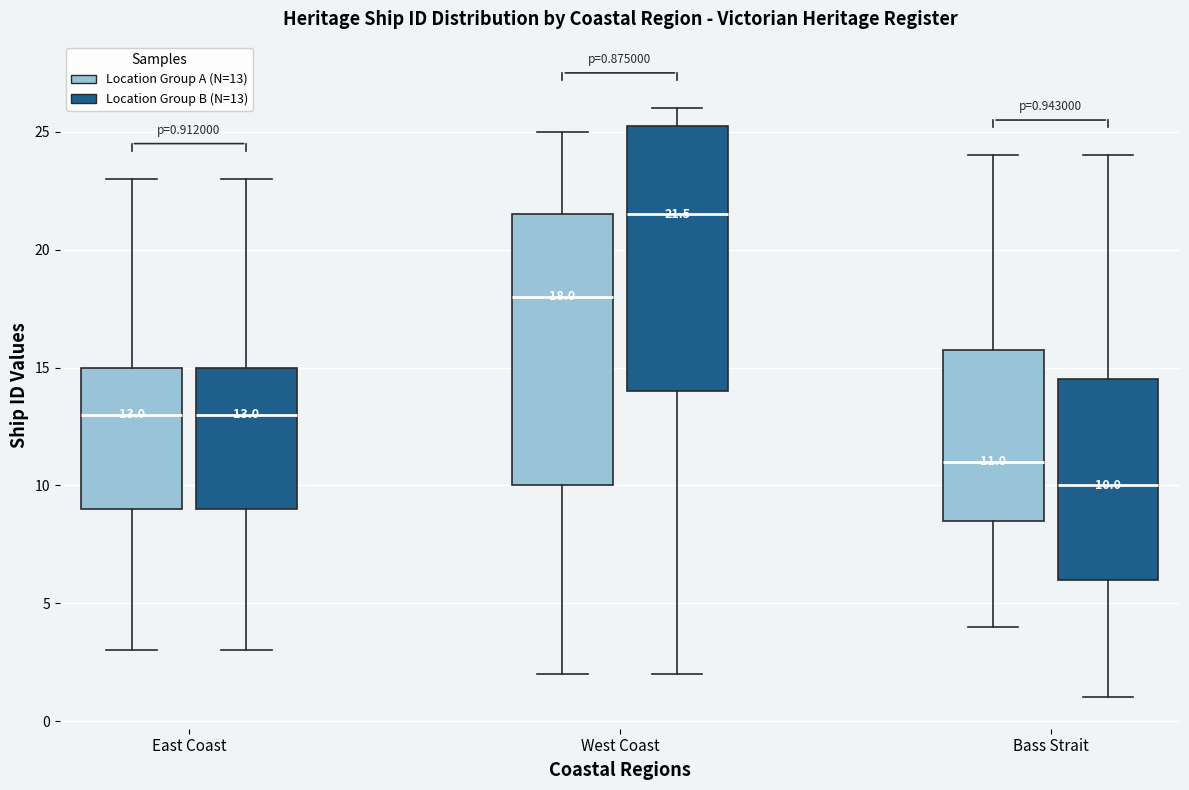

Which box's median line is the lowest?

Bass Strait (Location Group B (N=13))